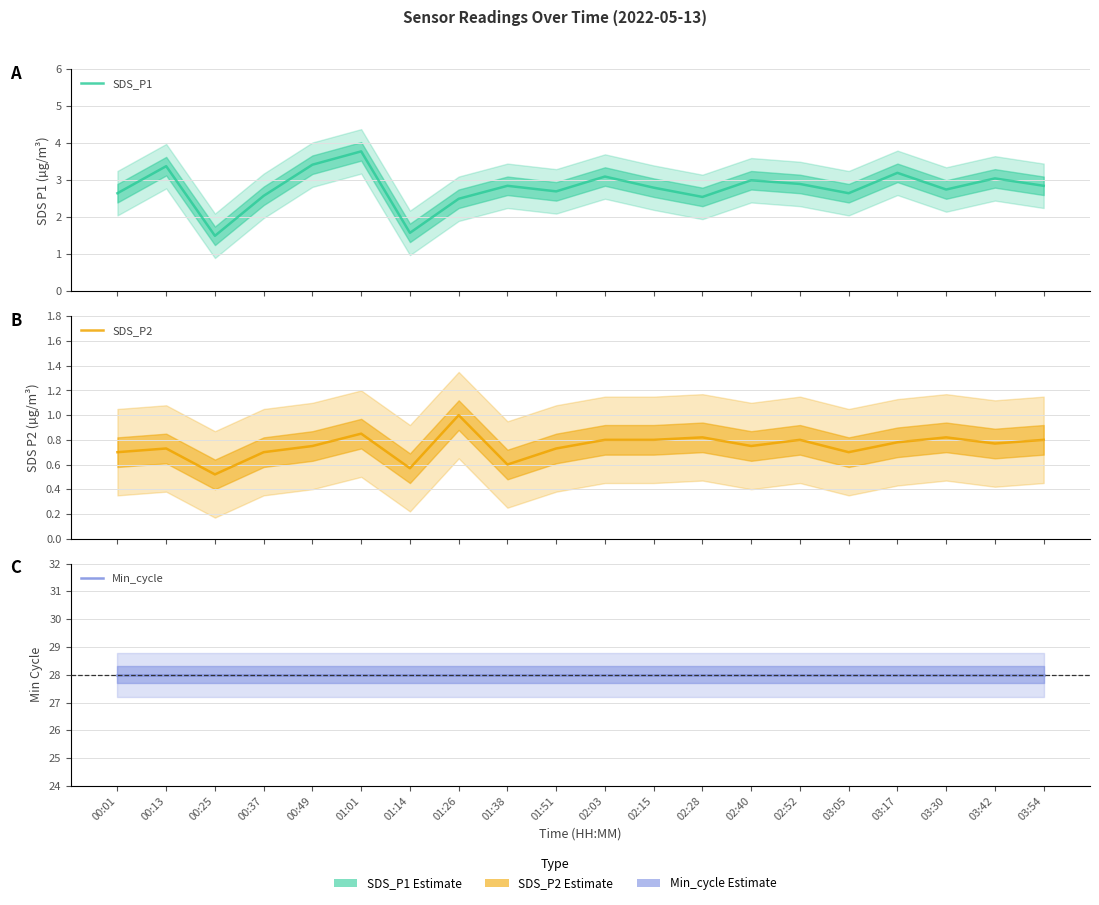

How many data points does each series have?

20